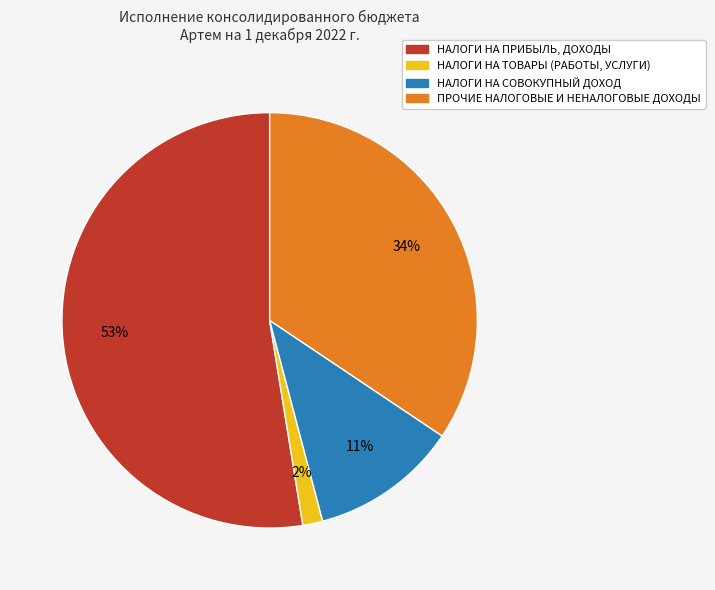

To the nearest percent, what is the difference between the largest and smallest slice percentages?

51%